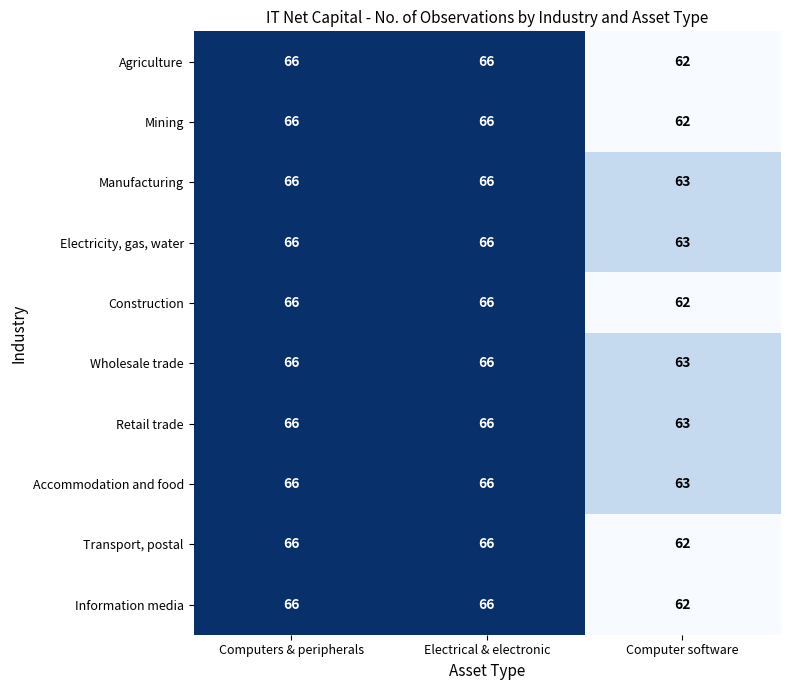

What is the average value of the Agriculture series?

65